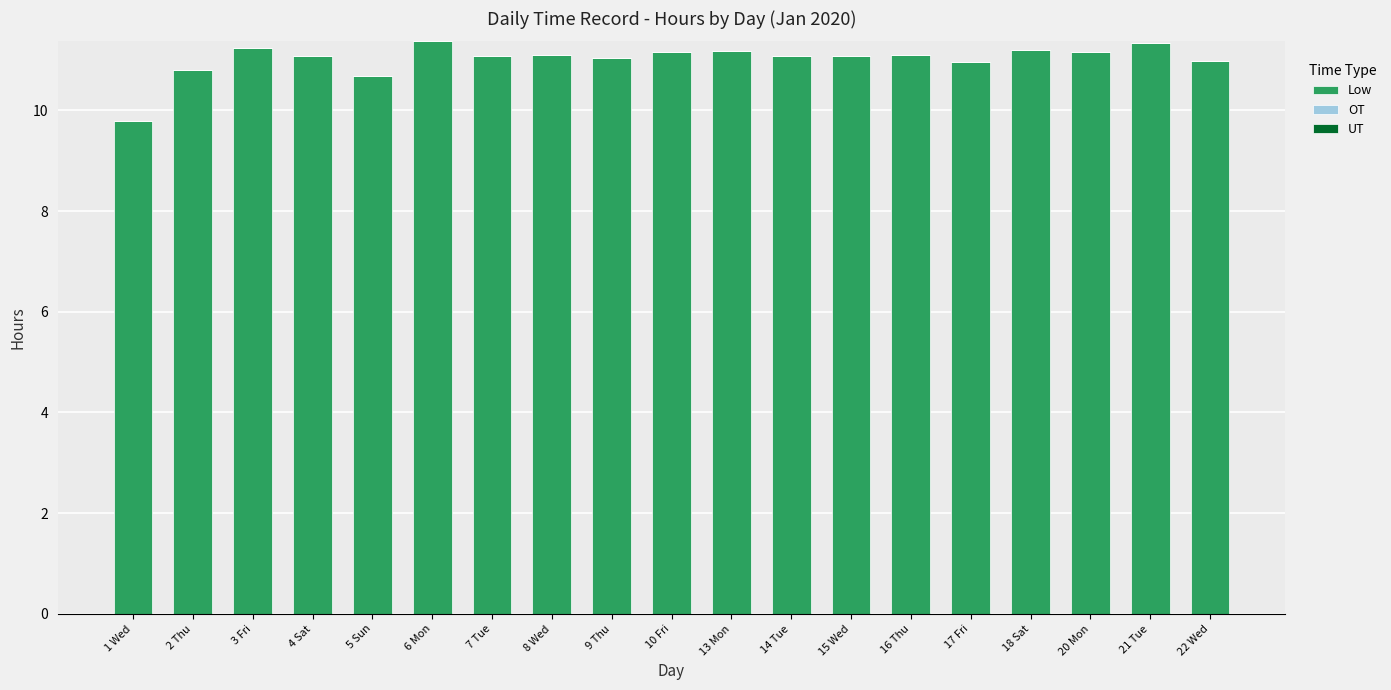

Approximately how many times larger is the value at 18 Sat compared to 2 Thu?

1.0